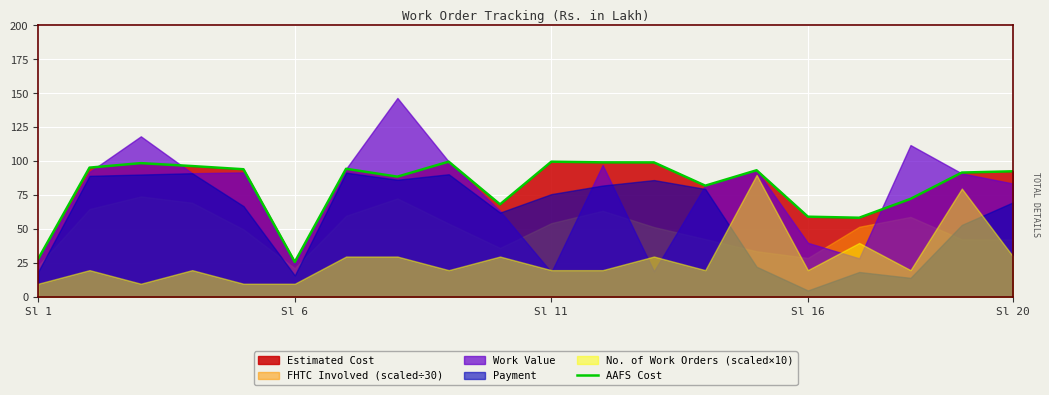

The value of AAFS Cost at Sl 20 is 92.7. True or false?

True